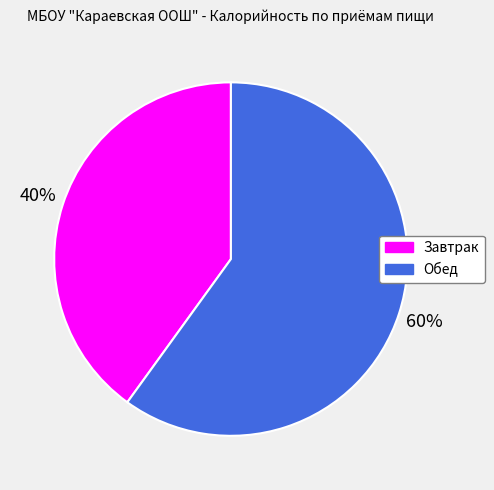

To the nearest percent, what is the difference between the Завтрак and Обед slice percentages?

20%